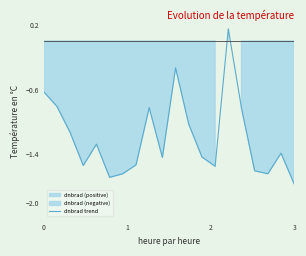

Which category has the lowest value in the dnbrad trend series?

3